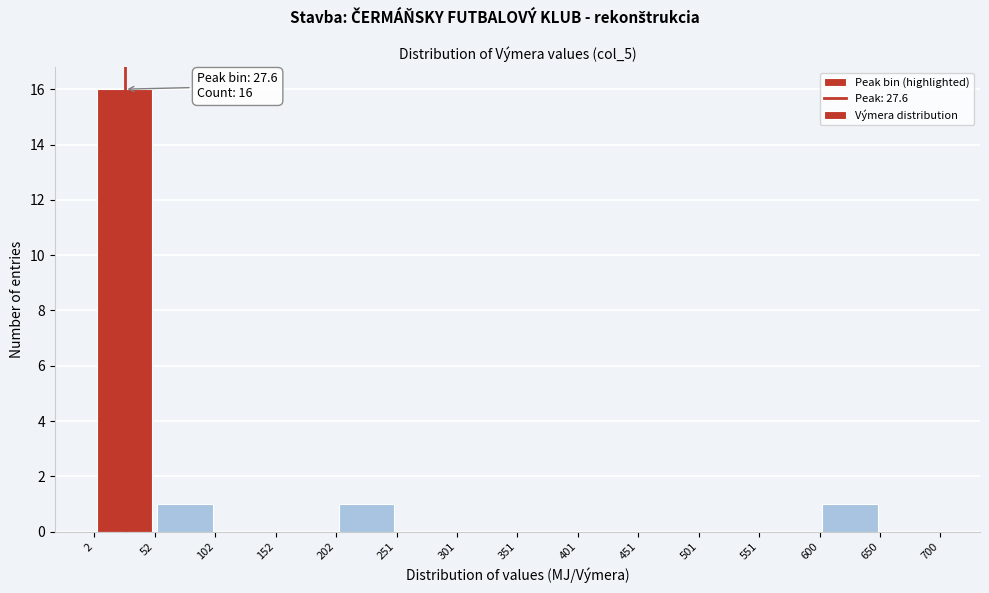

Over which range of the x-axis is the bar tallest?

2 to 52